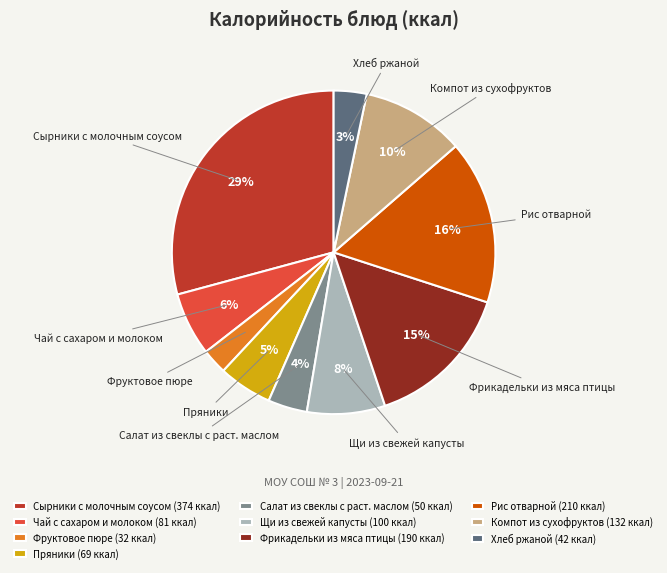

Which has a higher value, Чай с сахаром и молоком or Фруктовое пюре?

Чай с сахаром и молоком